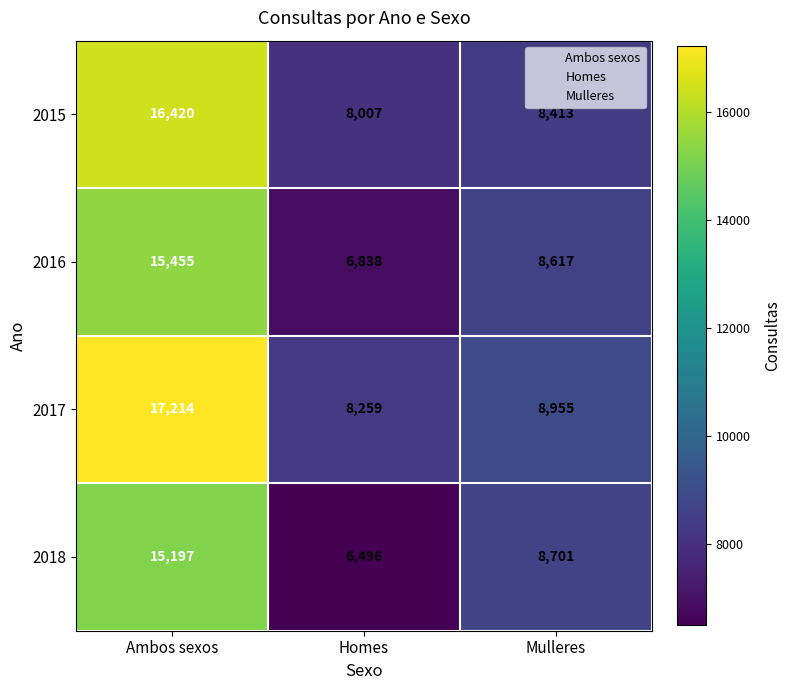

At which category does the chart reach its peak across all series?

Ambos sexos